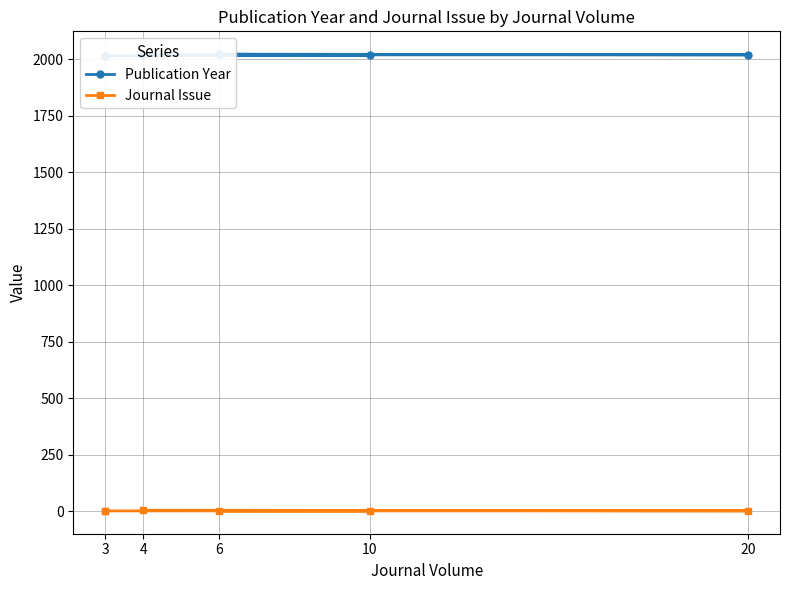

Is it true that Publication Year equals 2979 at 3?

False